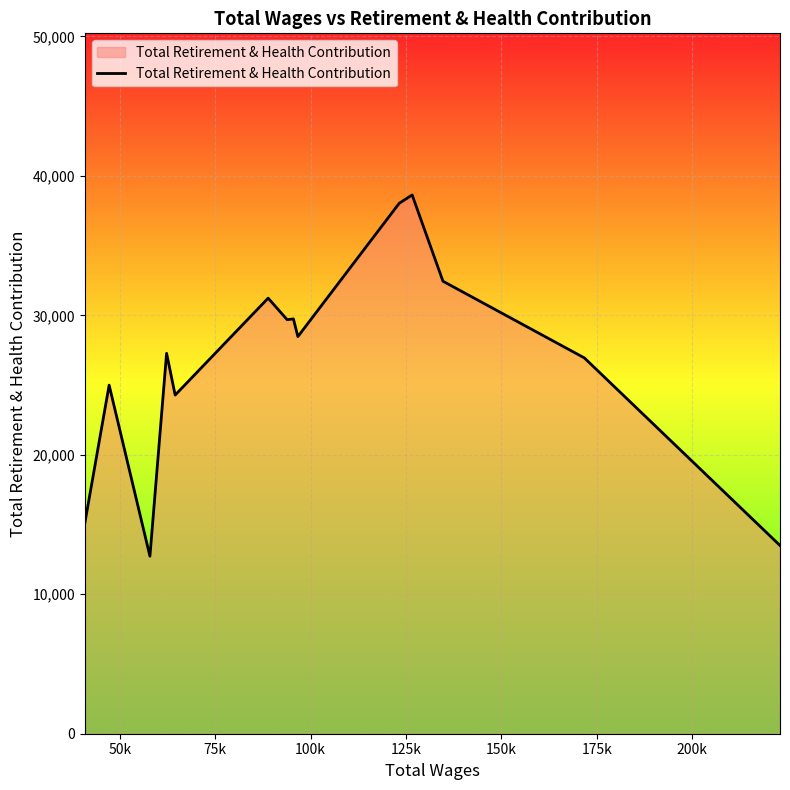

What is the maximum value shown in the chart?

38629